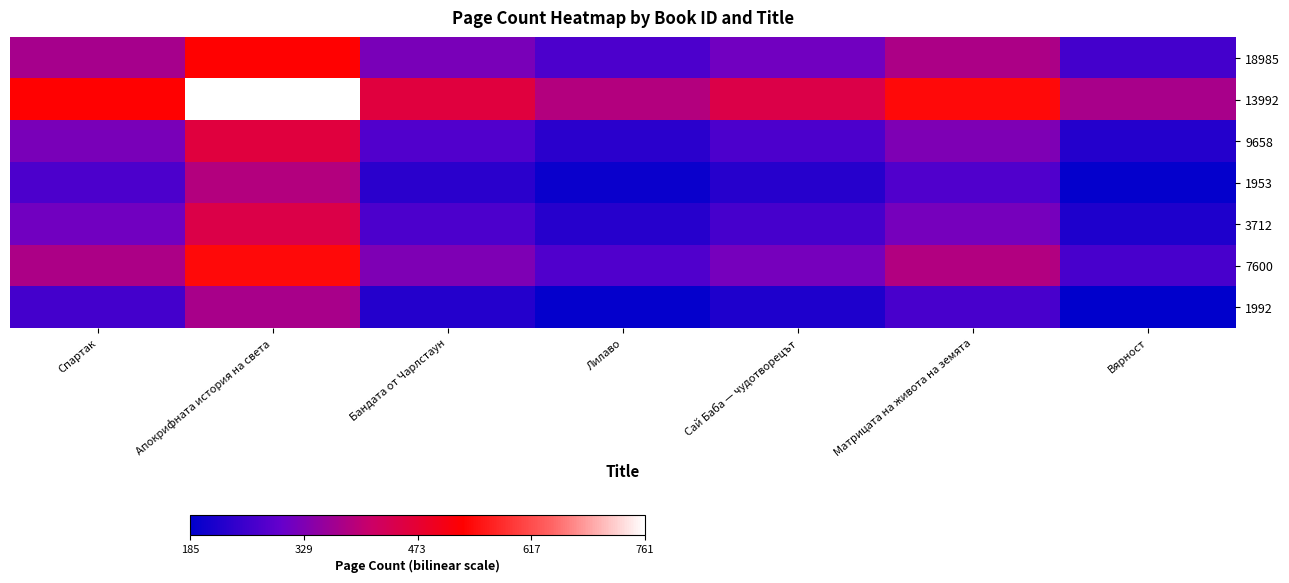

Reading right to left, extract all data points from this chart.

18985: Вярност=263.8	Матрицата на живота на земята=380.9	Сай Баба — чудотворецът=314.9	Лилаво=272.4	Бандата от Чарлстаун=323.4	Апокрифната история на света=534.1	Спартак=374.5
13992: Вярност=376.3	Матрицата на живота на земята=543.2	Сай Баба — чудотворецът=449.1	Лилаво=388.4	Бандата от Чарлстаун=461.3	Апокрифната история на света=761.7	Спартак=534.1
9658: Вярност=227.9	Матрицата на живота на земята=328.9	Сай Баба — чудотворецът=272.0	Лилаво=235.2	Бандата от Чарлстаун=279.3	Апокрифната история на света=461.3	Спартак=323.4
1953: Вярност=191.9	Матрицата на живота на земята=277.0	Сай Баба — чудотворецът=229.0	Лилаво=198.1	Бандата от Чарлстаун=235.2	Апокрифната история на света=388.4	Спартак=272.4
3712: Вярност=221.9	Матрицата на живота на земята=320.3	Сай Баба — чудотворецът=264.8	Лилаво=229.0	Бандата от Чарлстаун=272.0	Апокрифната история на света=449.1	Спартак=314.9
7600: Вярност=268.3	Матрицата на живота на земята=387.4	Сай Баба — чудотворецът=320.3	Лилаво=277.0	Бандата от Чарлстаун=328.9	Апокрифната история на света=543.2	Спартак=380.9
1992: Вярност=185.9	Матрицата на живота на земята=268.3	Сай Баба — чудотворецът=221.9	Лилаво=191.9	Бандата от Чарлстаун=227.9	Апокрифната история на света=376.3	Спартак=263.8